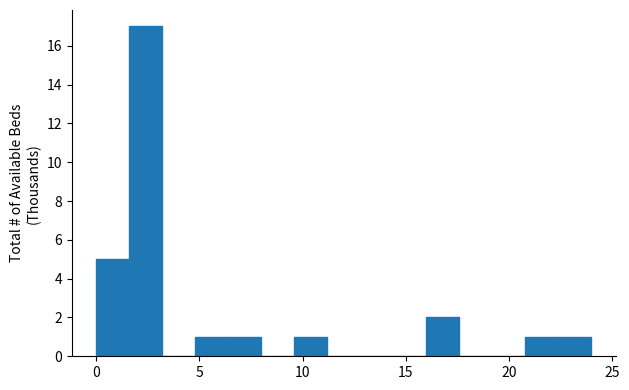

Read against the x-axis, roughly where is the centre of the tallest bar?

2.5